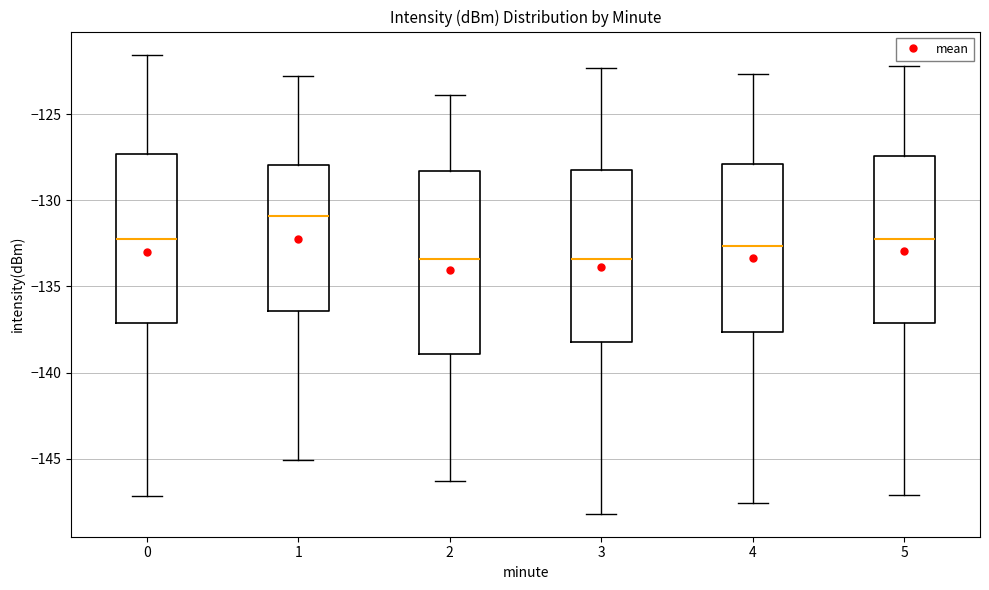

Comparing the boxes themselves (not the whiskers), which one is the tallest?

2